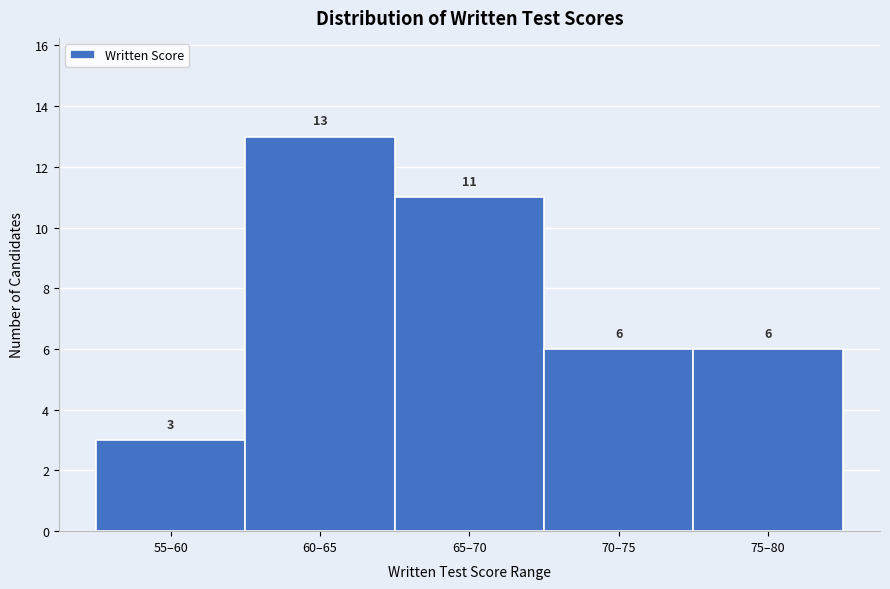

Reading left to right, transcribe all the data shown in this chart.

55–60=3	60–65=13	65–70=11	70–75=6	75–80=6